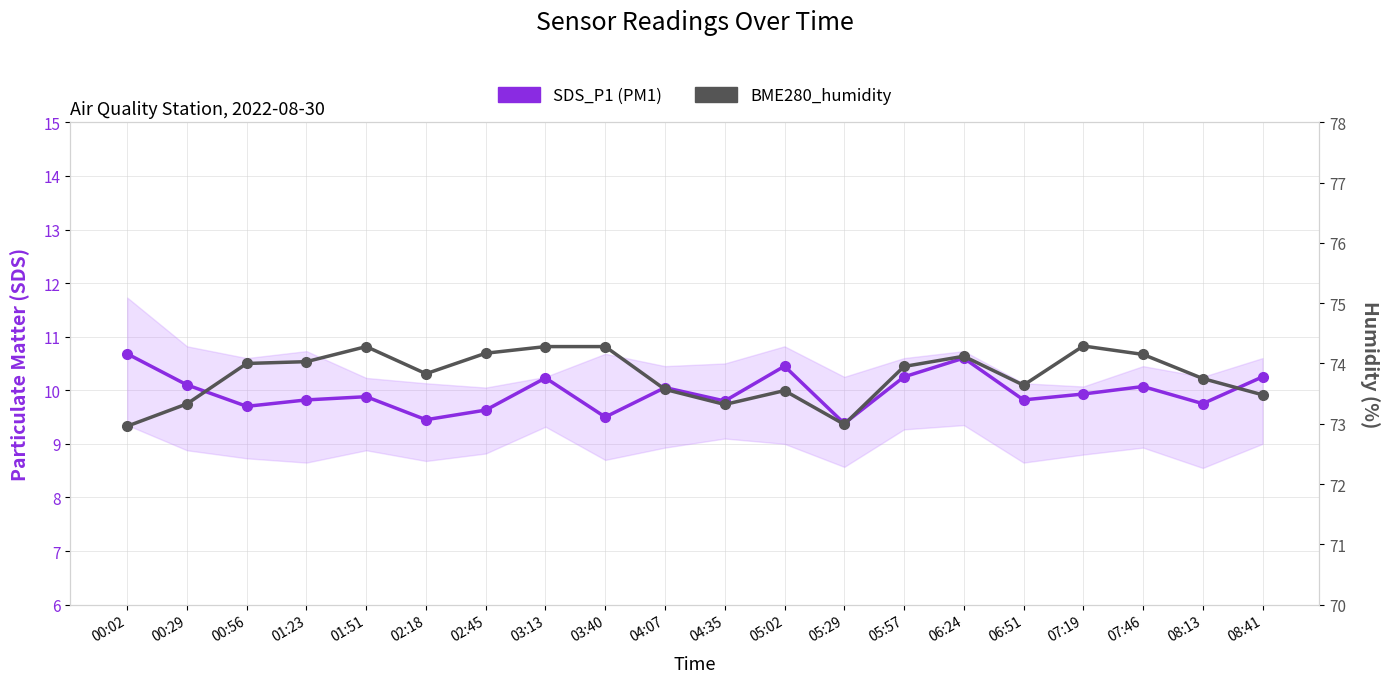

What position from the left is 00:02?

1